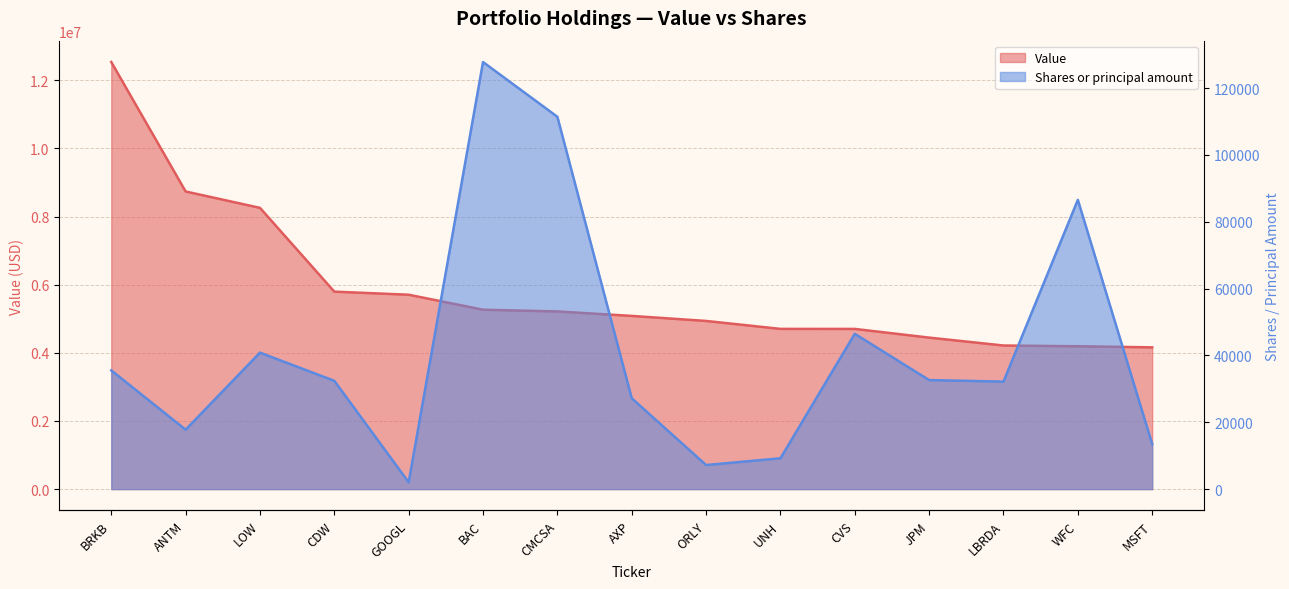

At which label does Value first exceed 5085000?

BRKB